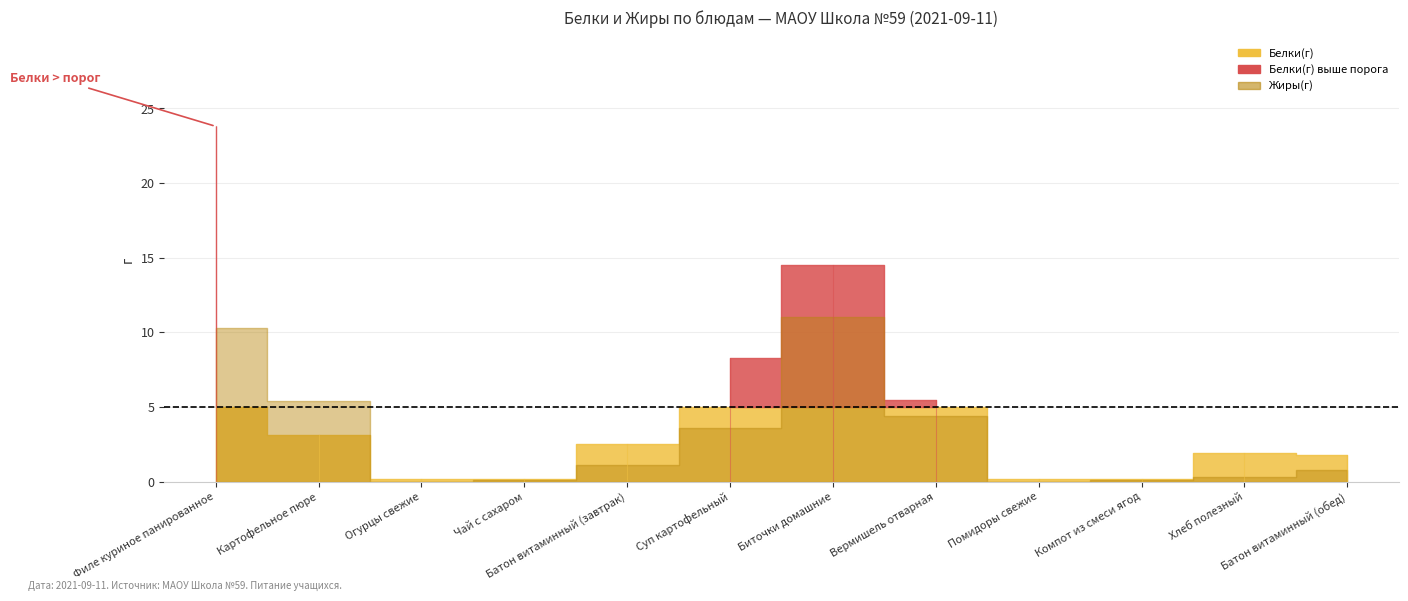

In Жиры(г), how many points are lower than both neighbors (excluding endpoints)?

2